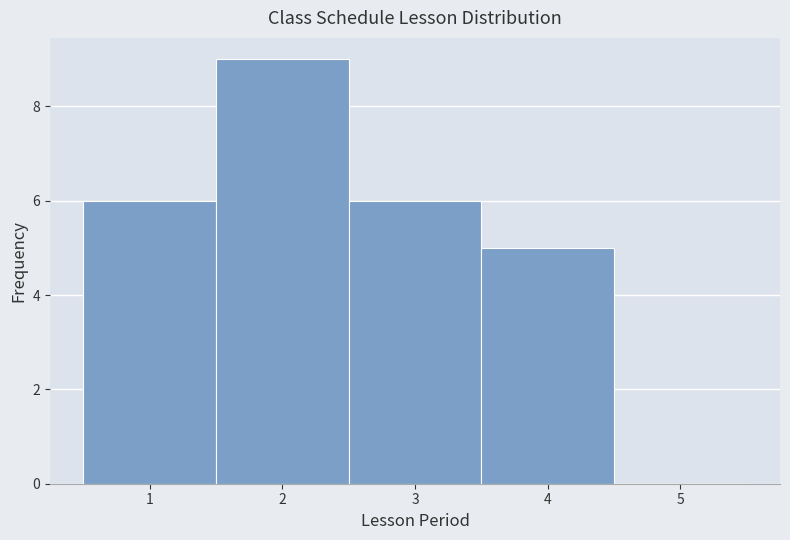

What is the height of the bar covering 1.5 to 2.5 on the x-axis? The values are not printed on the chart, so give them approximately, as read against the axis.

9